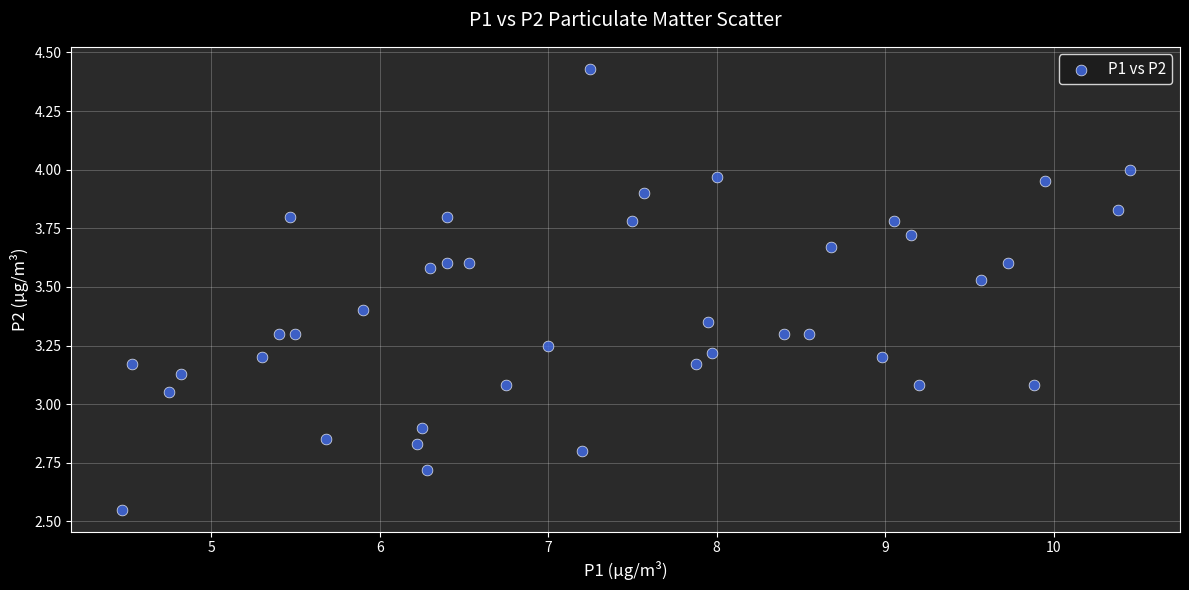

What is the range of Y values (max minus min)?

1.9